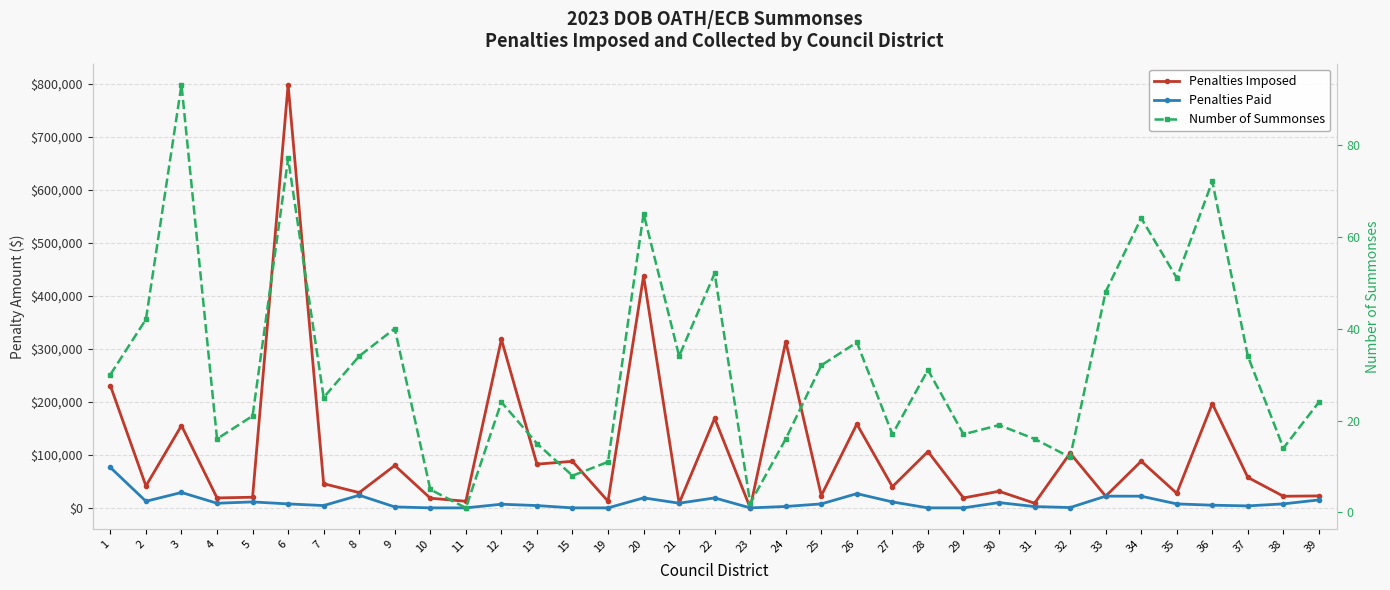

Which series has the largest range (max minus min)?

Penalties Imposed